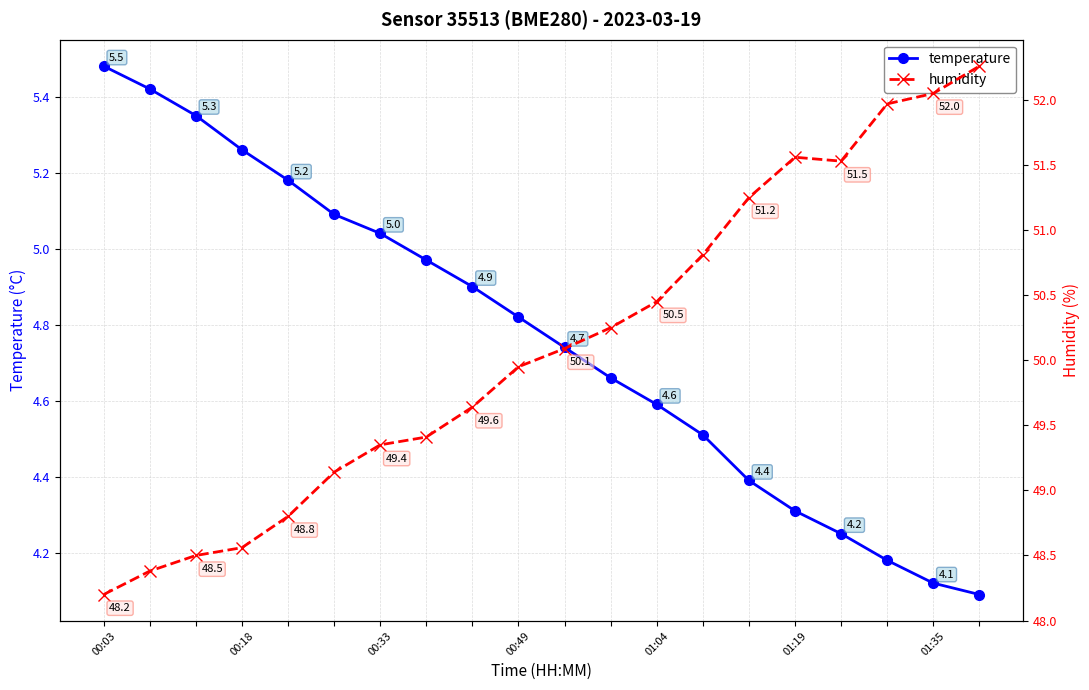

Is it true that temperature equals 2.0 at 00:18?

False